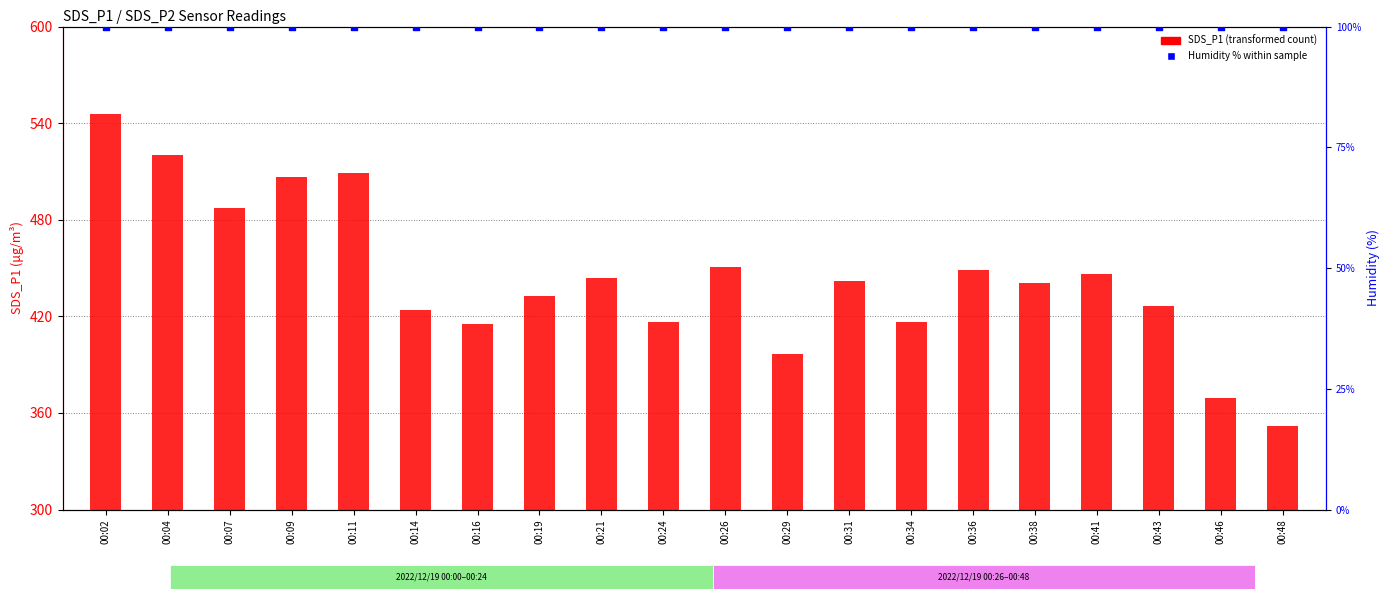

Which series reaches the minimum Y coordinate?

SDS_P1 (transformed count)